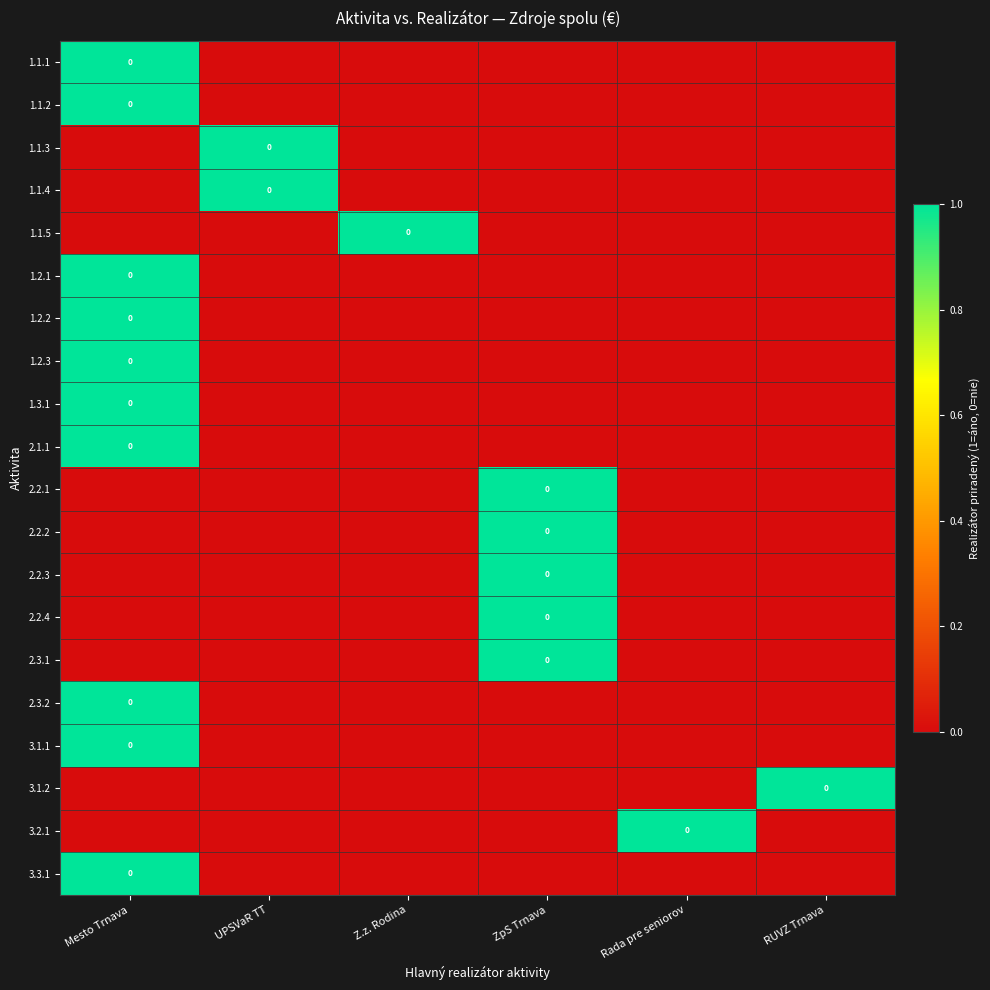

How many values in the 1.3.1 series exceed 0?

1